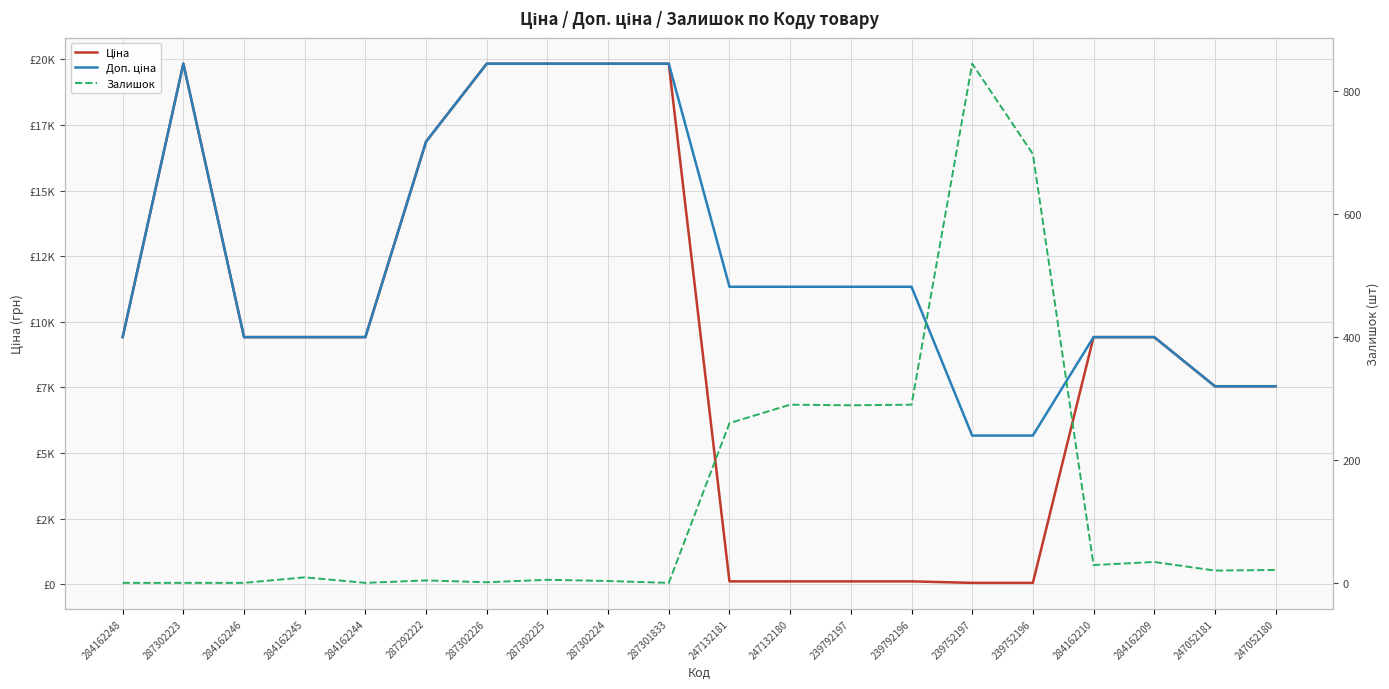

What is the label of the 14th point from the left?

239792196